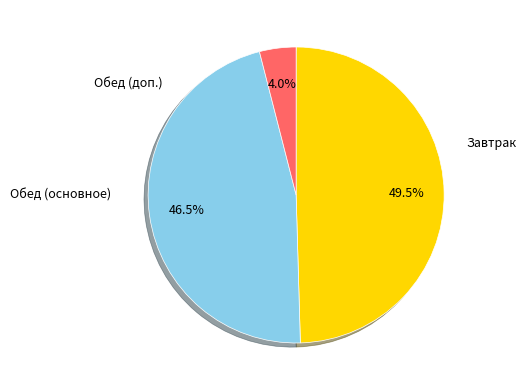

Is there any slice that represents more than half of the pie?

No